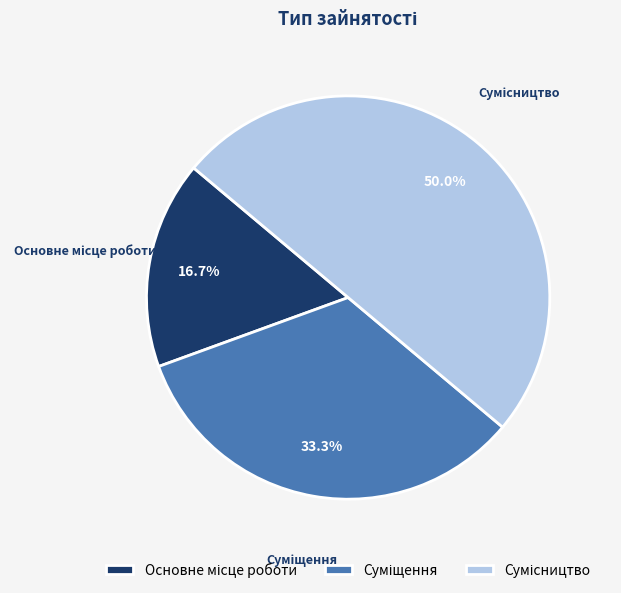

Which has a higher value, Суміщення or Сумісництво?

Сумісництво